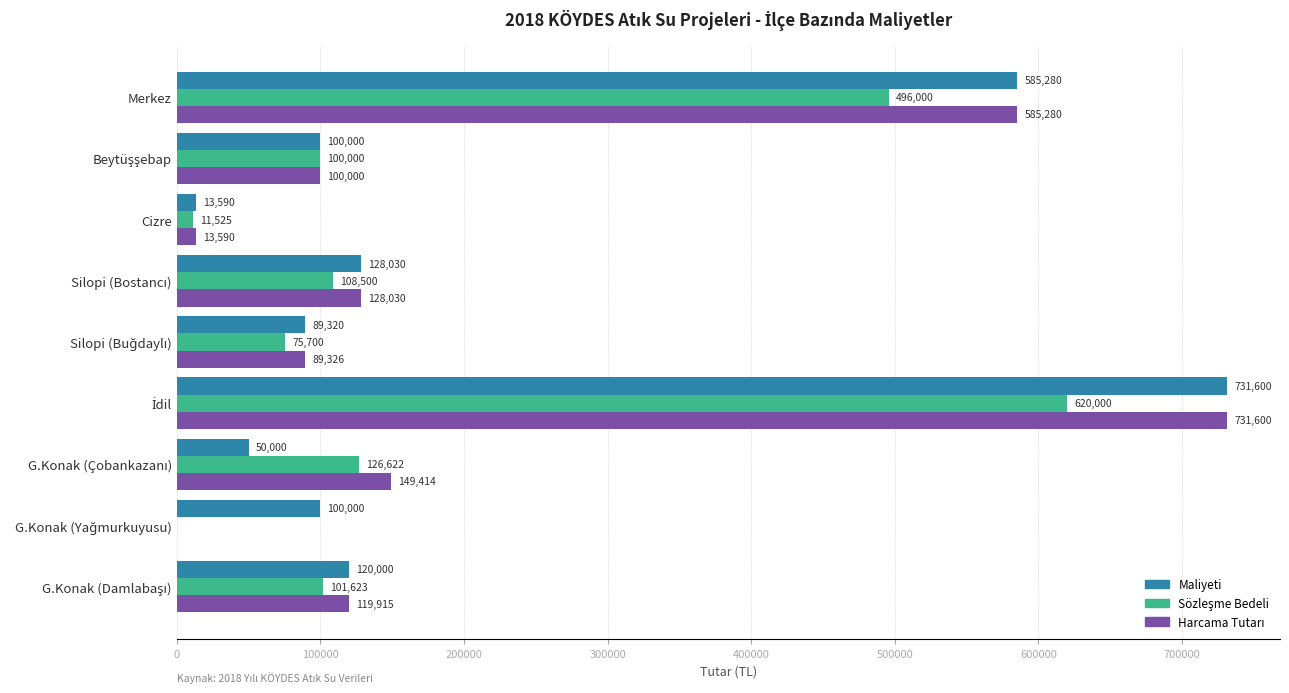

What is the greatest value displayed?

731600.0